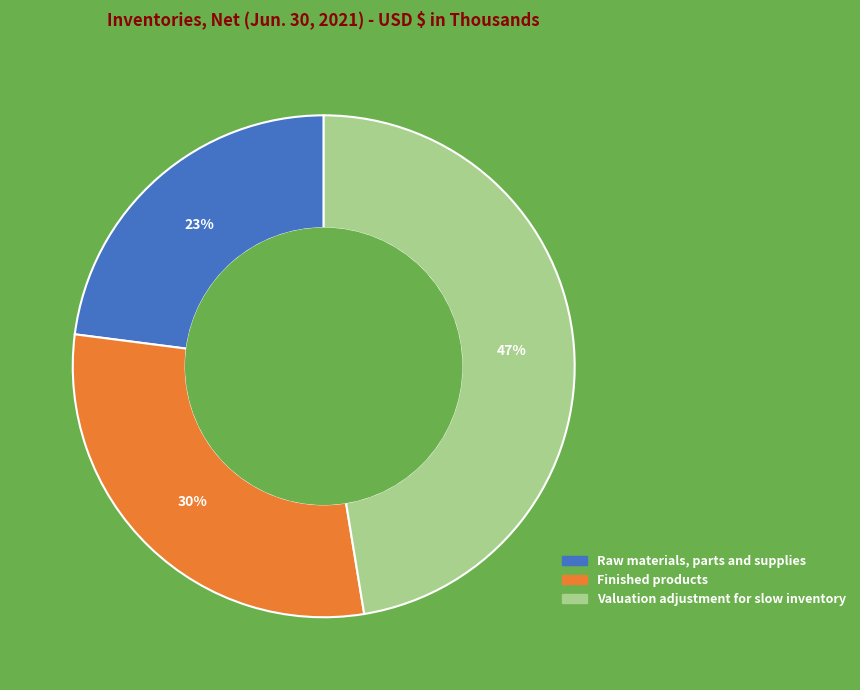

Is it true that Valuation adjustment for slow inventory is 47% of the pie?

True